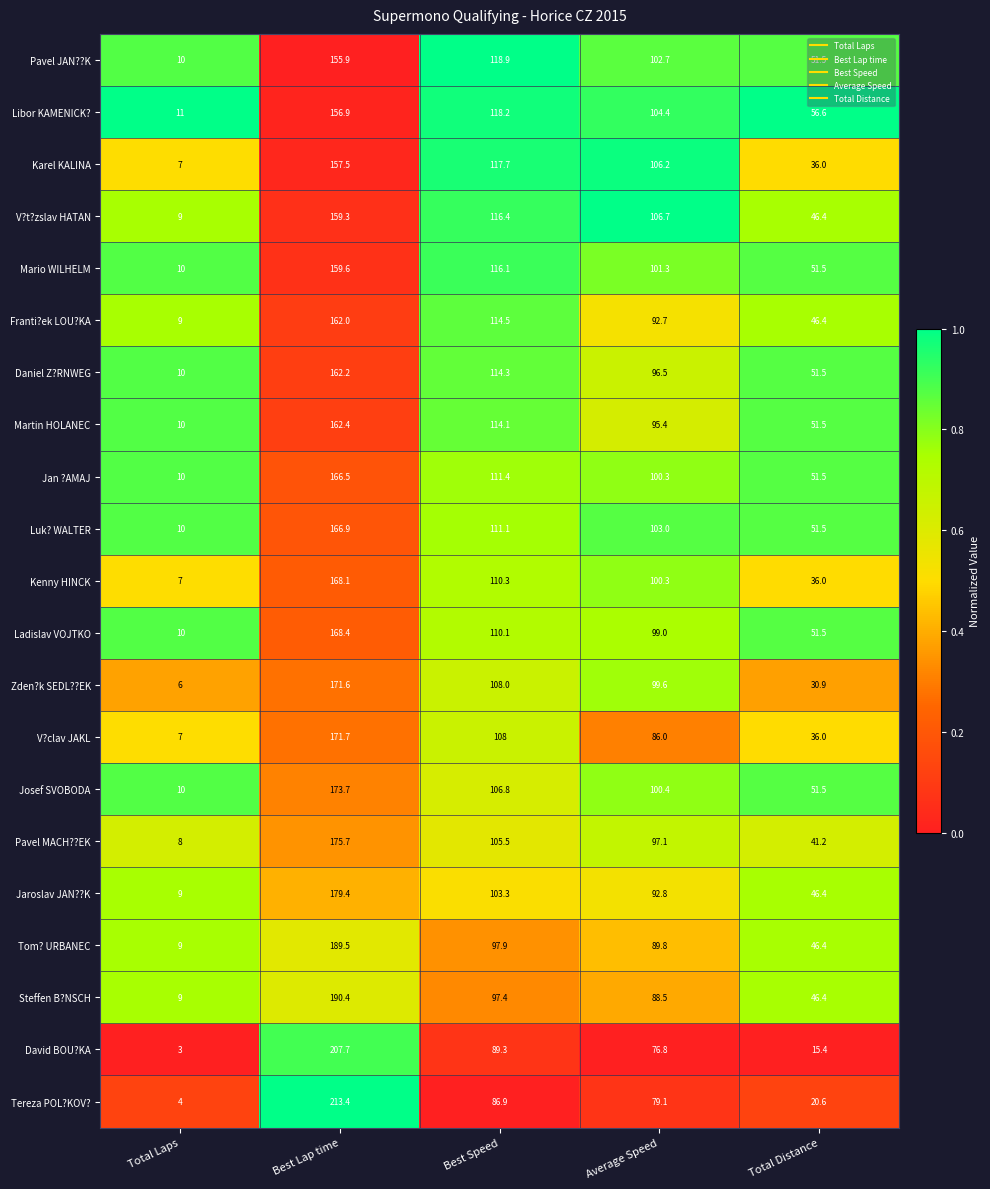

Is it true that Luk? WALTER equals 111.1 at Best Speed?

True